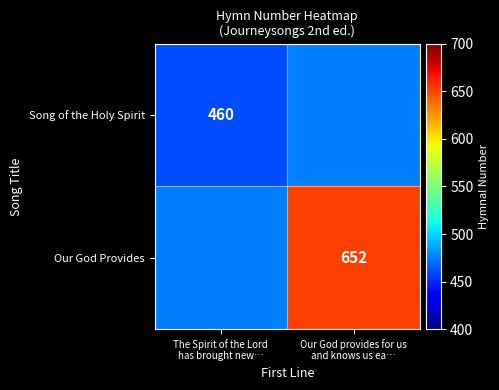

At which category does the chart reach its minimum across all series?

The Spirit of the Lord
has brought new…